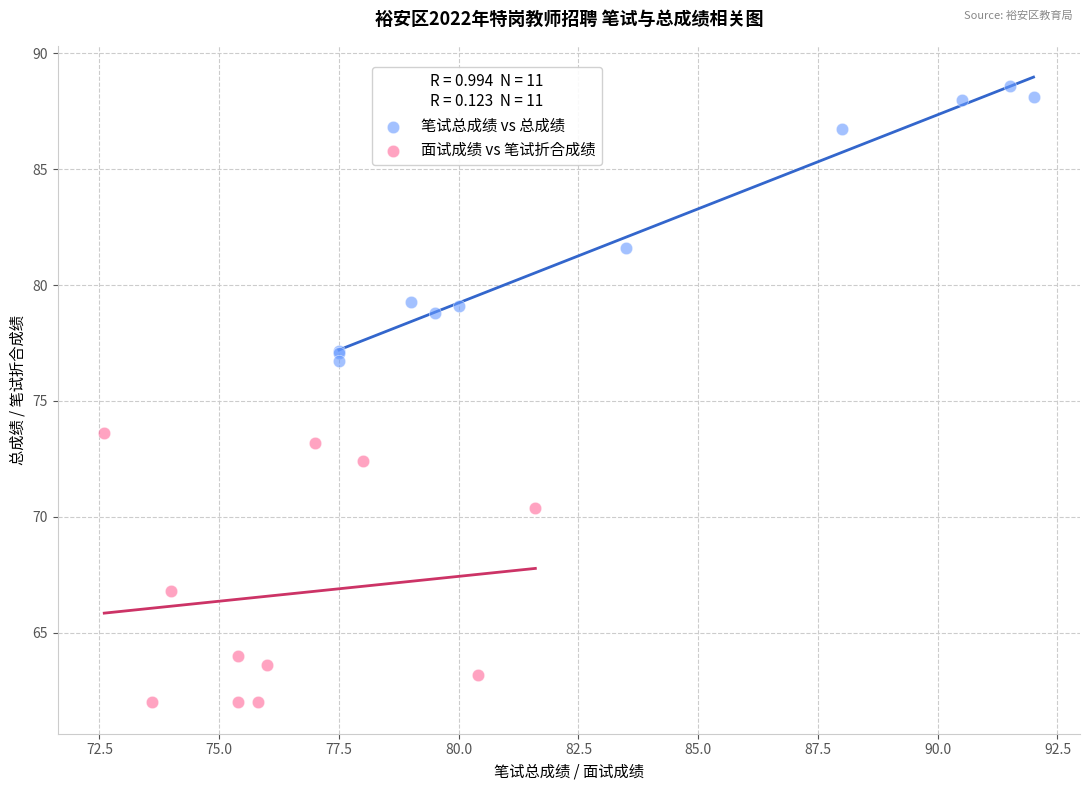

Which series contains the highest Y value?

笔试总成绩 vs 总成绩